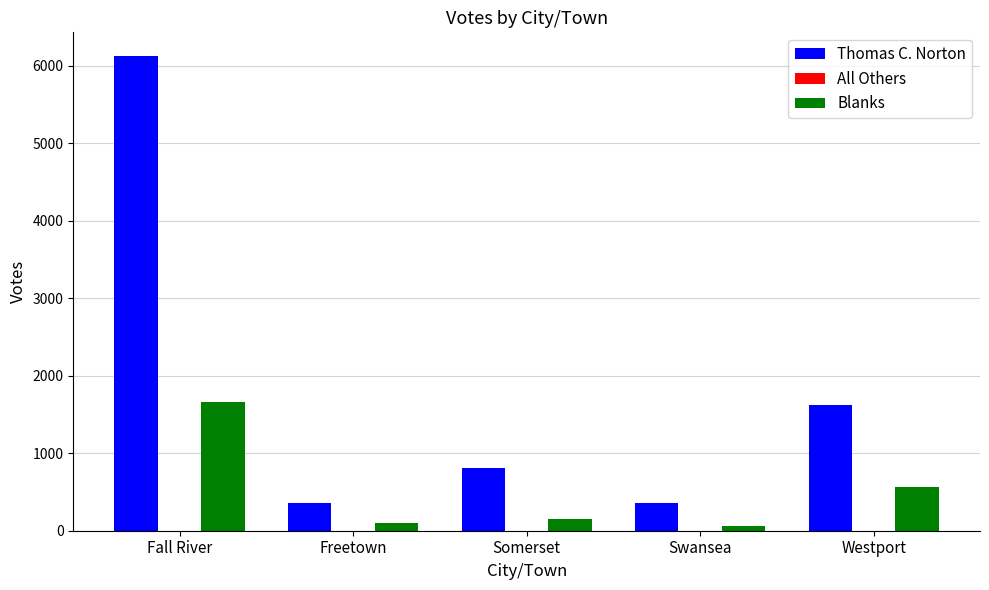

Is it true that Thomas C. Norton equals 1625 at Westport?

True